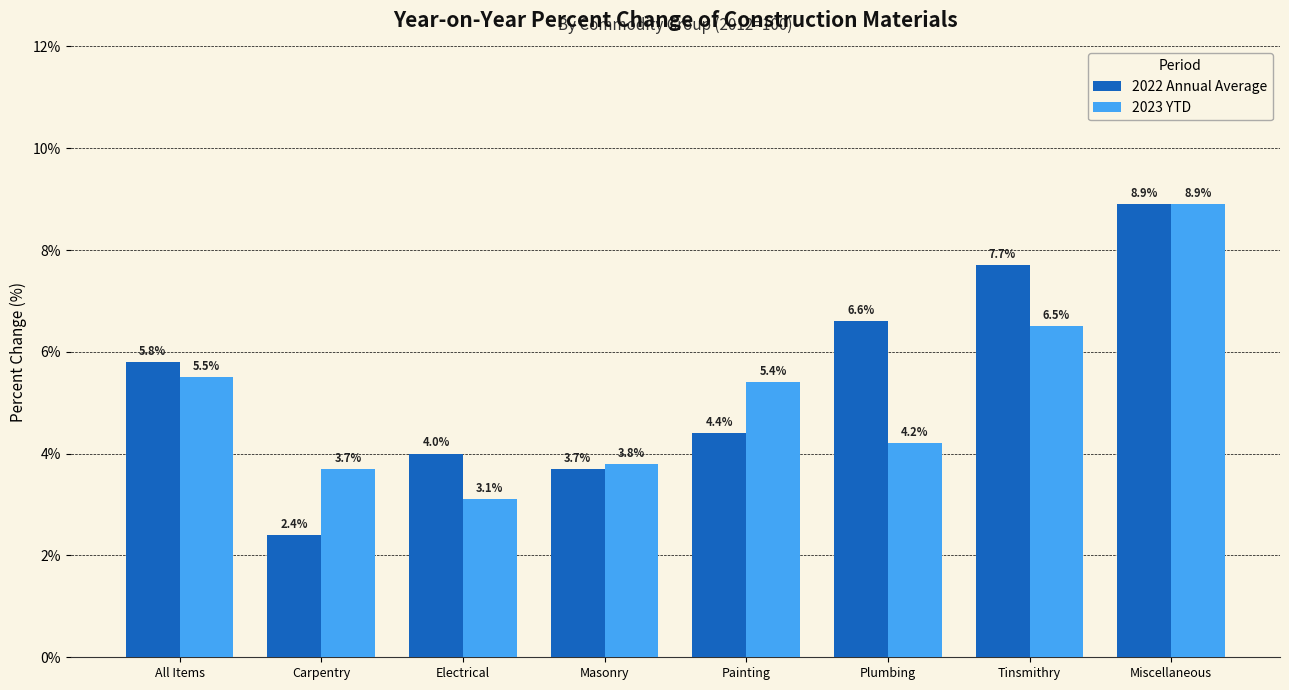

Where is 2022 Annual Average nearest to the value 5?

Painting